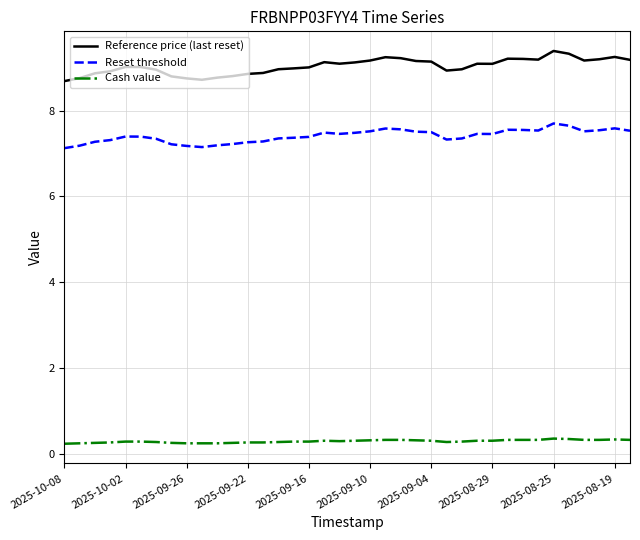

Rank the series by their average value, from highest to lowest.

Reference price (last reset), Reset threshold, Cash value